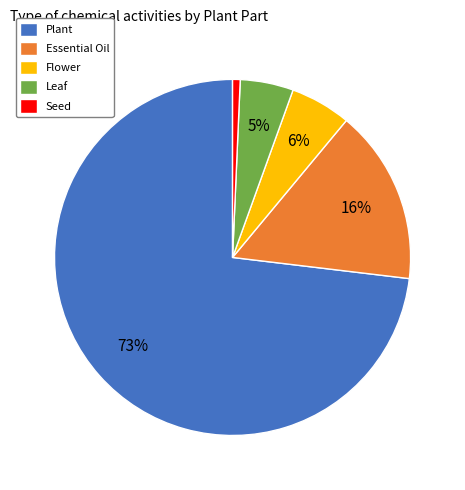

The Essential Oil slice represents 10% of the pie. True or false?

False